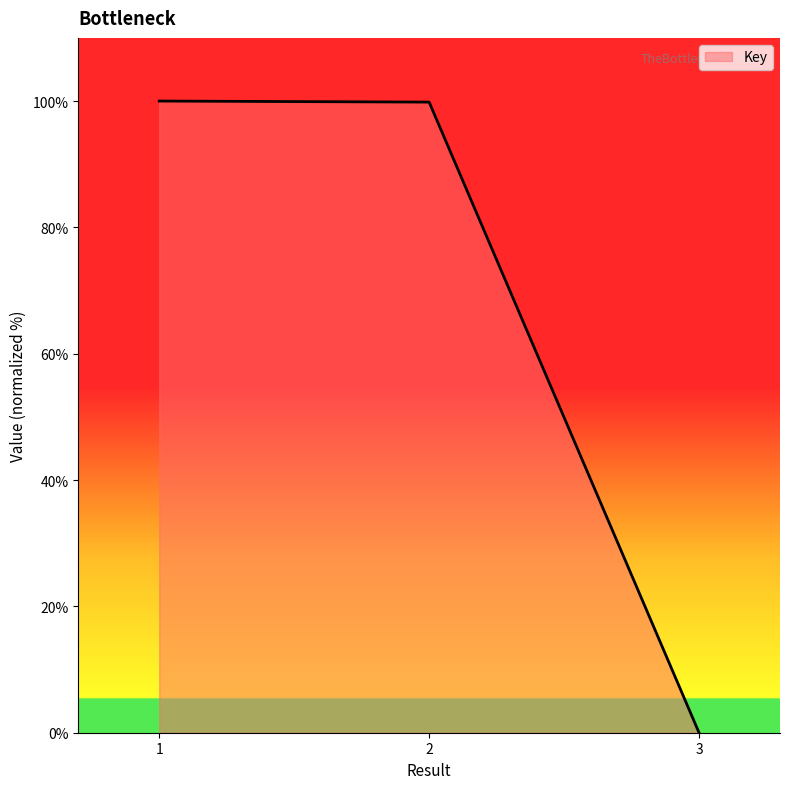

Which category has the lowest value across all series?

3